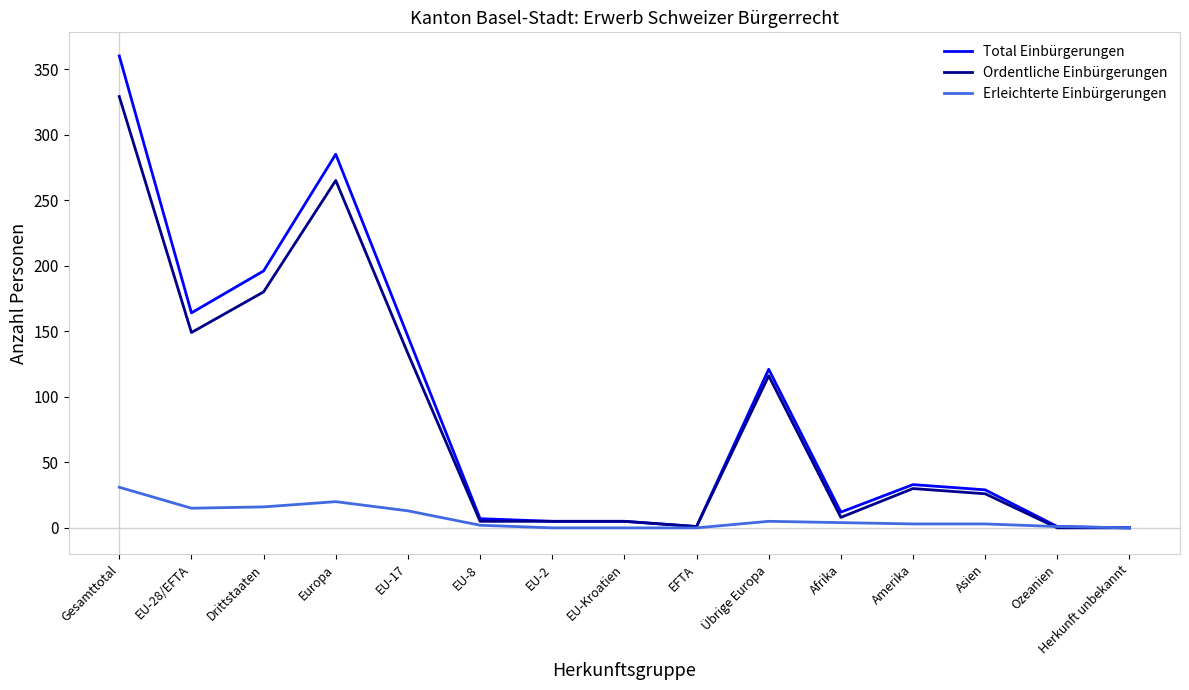

What are all the series names shown in the legend?

Total Einbürgerungen, Ordentliche Einbürgerungen, Erleichterte Einbürgerungen